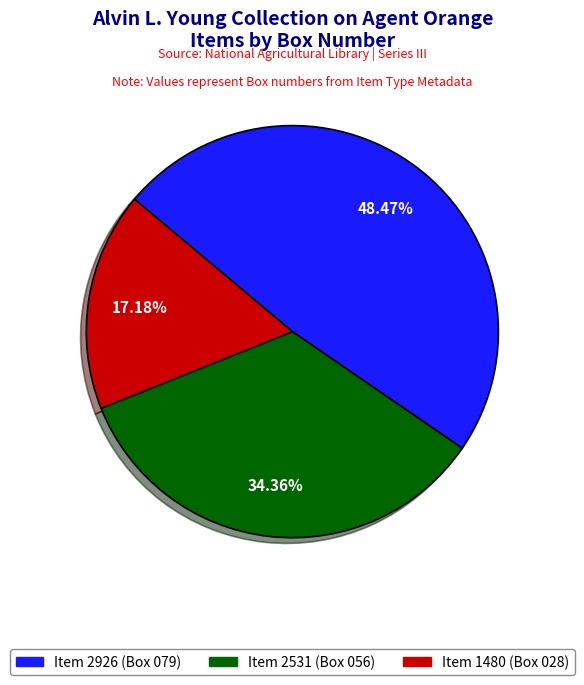

Count the number of slices in the pie.

3